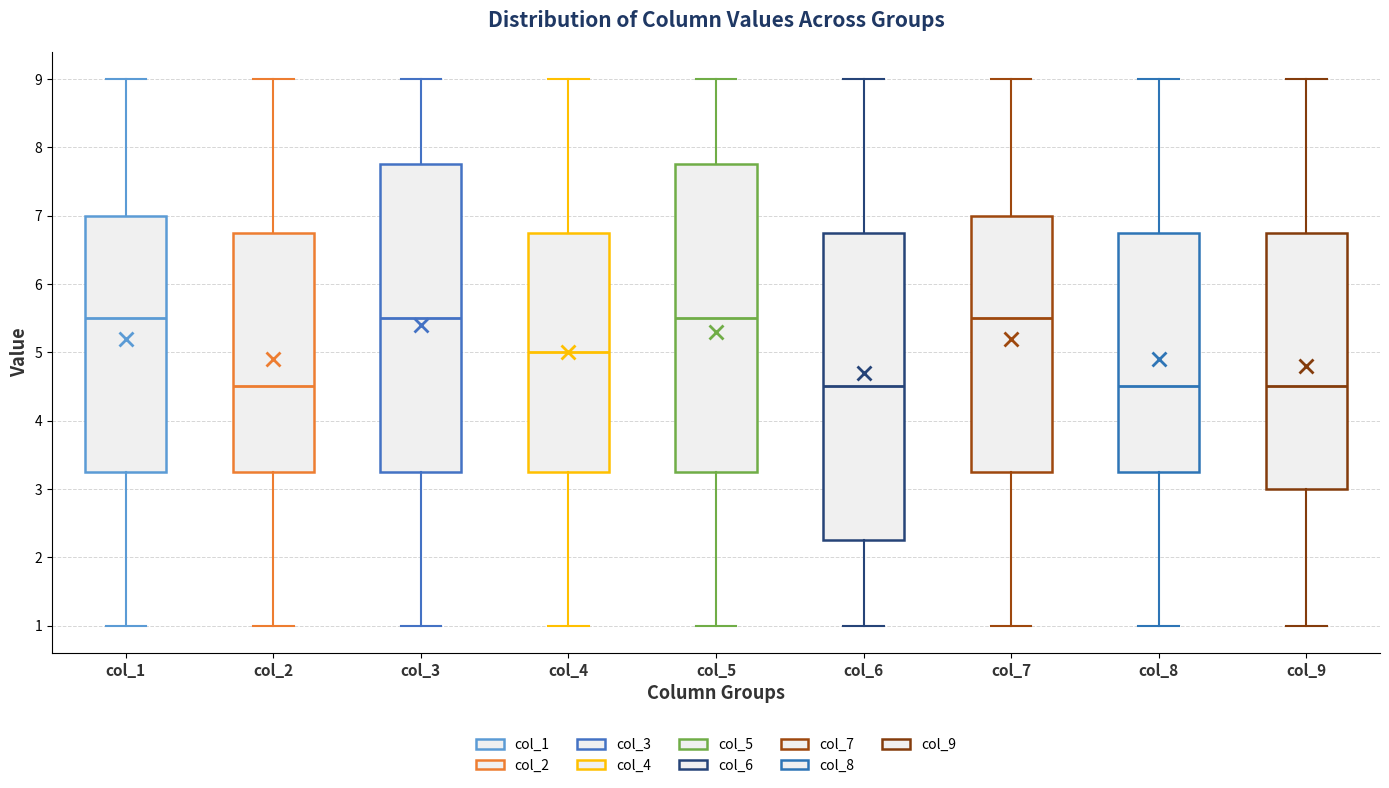

Reading left to right, transcribe this box plot: for each box, give where its median line is, the range the box spans, and where its two whiskers end, as read against the y-axis. The values are not printed on the chart, so give them approximately, as read against the axis.

col_1: median 5.5, box 3.3 to 7.0, whiskers 1.0 to 9.0
col_2: median 4.5, box 3.3 to 6.8, whiskers 1.0 to 9.0
col_3: median 5.5, box 3.3 to 7.8, whiskers 1.0 to 9.0
col_4: median 5.0, box 3.3 to 6.8, whiskers 1.0 to 9.0
col_5: median 5.5, box 3.3 to 7.8, whiskers 1.0 to 9.0
col_6: median 4.5, box 2.3 to 6.8, whiskers 1.0 to 9.0
col_7: median 5.5, box 3.3 to 7.0, whiskers 1.0 to 9.0
col_8: median 4.5, box 3.3 to 6.8, whiskers 1.0 to 9.0
col_9: median 4.5, box 3.0 to 6.8, whiskers 1.0 to 9.0